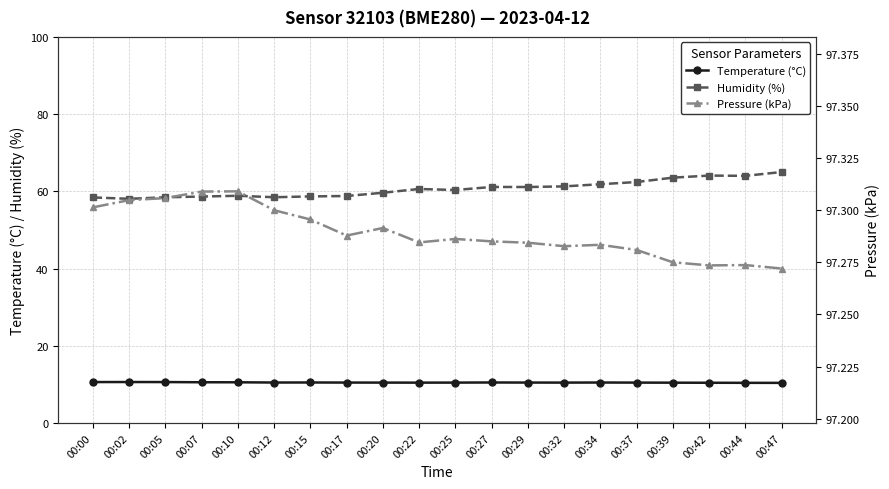

Which series has the largest total across all categories?

Pressure (kPa)